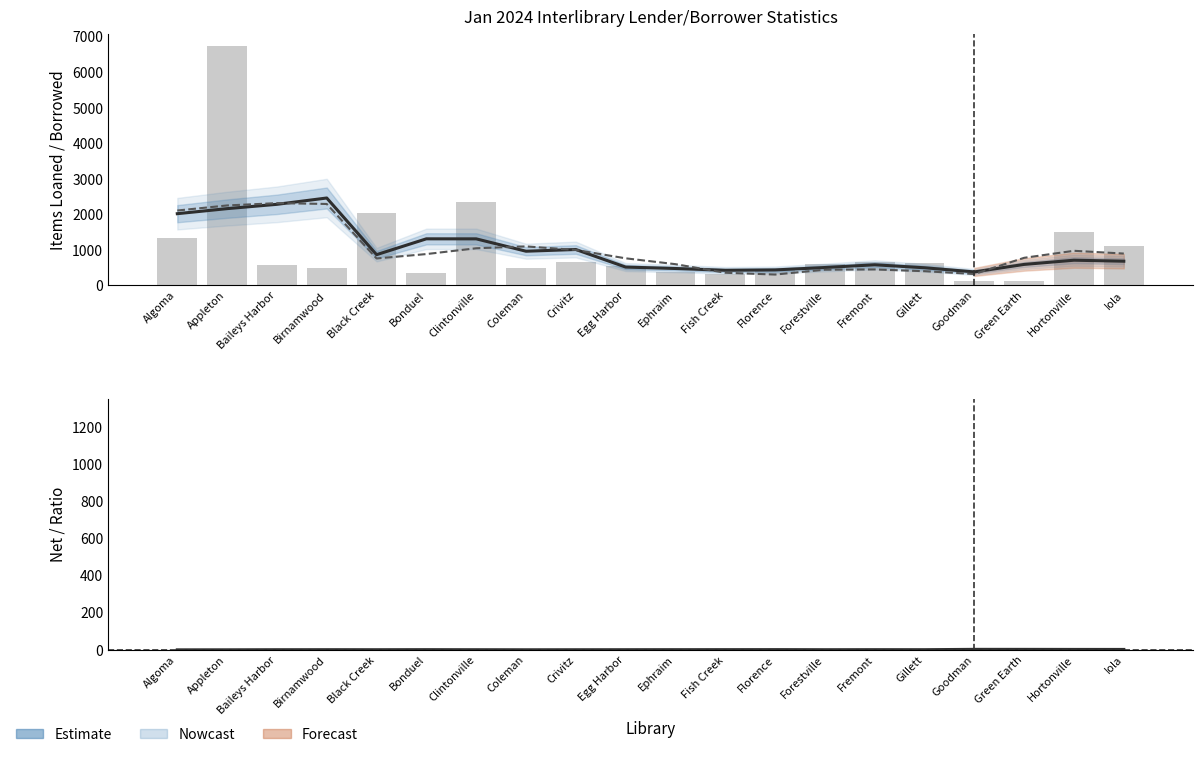

Reading left to right, what are all the values shown in this chart?

Items Loaned: Algoma=2019.0	Appleton=2161.2	Baileys Harbor=2282.5	Birnamwood=2460.8	Black Creek=864.5	Bonduel=1311.0	Clintonville=1310.2	Coleman=961.8	Crivitz=1010.2	Egg Harbor=515.5	Ephraim=475.2	Fish Creek=424.2	Florence=435.2	Forestville=503.0	Fremont=579.8	Gillett=496.0	Goodman=378.8	Green Earth=590.2	Hortonville=708.8	Iola=680.8
Items Borrowed: Algoma=2108.0	Appleton=2251.0	Baileys Harbor=2315.8	Birnamwood=2292.8	Black Creek=758.0	Bonduel=881.8	Clintonville=1045.0	Coleman=1097.5	Crivitz=997.2	Egg Harbor=762.0	Ephraim=597.0	Fish Creek=355.0	Florence=305.0	Forestville=441.2	Fremont=448.8	Gillett=399.5	Goodman=319.8	Green Earth=776.2	Hortonville=973.8	Iola=895.8
Items Loaned (bar): Algoma=1332.0	Appleton=6744.0	Baileys Harbor=569.0	Birnamwood=485.0	Black Creek=2045.0	Bonduel=359.0	Clintonville=2355.0	Coleman=482.0	Crivitz=651.0	Egg Harbor=553.0	Ephraim=376.0	Fish Creek=321.0	Florence=447.0	Forestville=597.0	Fremont=647.0	Gillett=628.0	Goodman=112.0	Green Earth=128.0	Hortonville=1493.0	Iola=1102.0
Ratio (smoothed): Algoma=0.5	Appleton=0.7	Baileys Harbor=1.2	Birnamwood=1.4	Black Creek=1.2	Bonduel=1.5	Clintonville=1.2	Coleman=0.9	Crivitz=1.1	Egg Harbor=1.2	Ephraim=1.4	Fish Creek=1.5	Florence=1.7	Forestville=1.2	Fremont=1.5	Gillett=1.3	Goodman=3.2	Green Earth=3.1	Hortonville=2.8	Iola=2.7